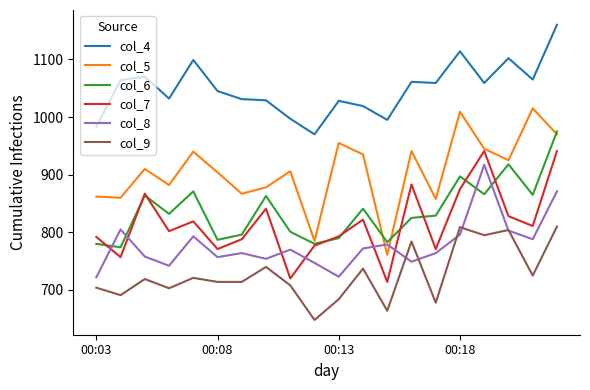

List the series in order of their peak value, highest first.

col_4, col_5, col_6, col_7, col_8, col_9